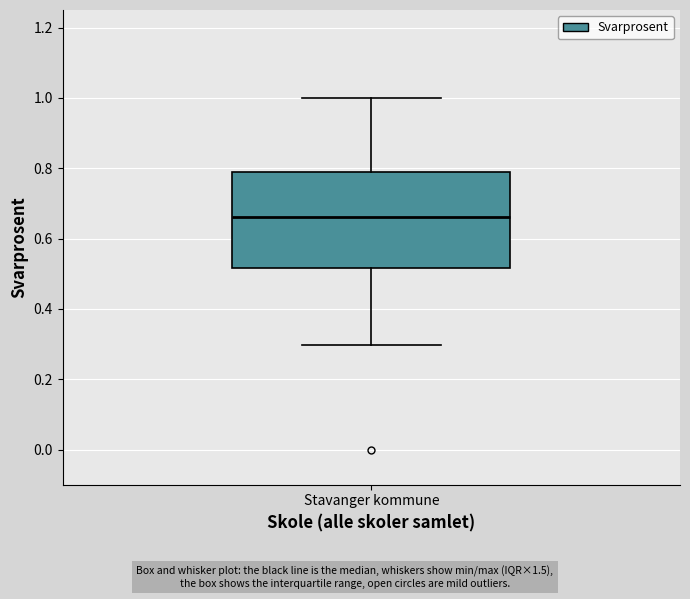

Transcribe this box plot: give where the median line is, the range the box spans, and where the two whiskers end, as read against the y-axis. The values are not printed on the chart, so give them approximately, as read against the axis.

median 0.66, box 0.52 to 0.78, whiskers 0.30 to 1.00